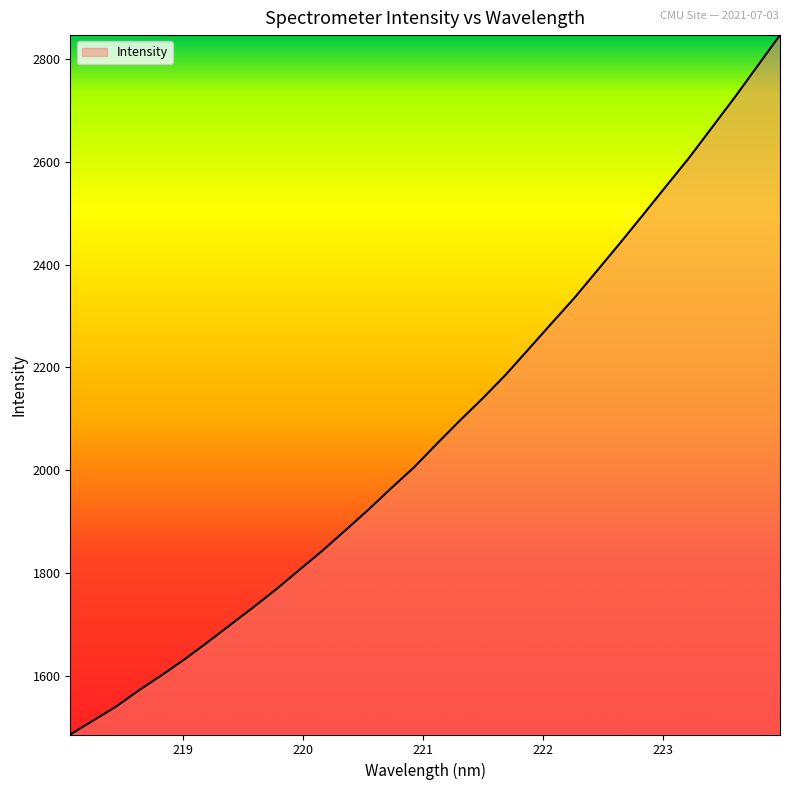

What is the smallest value displayed?

1486.2